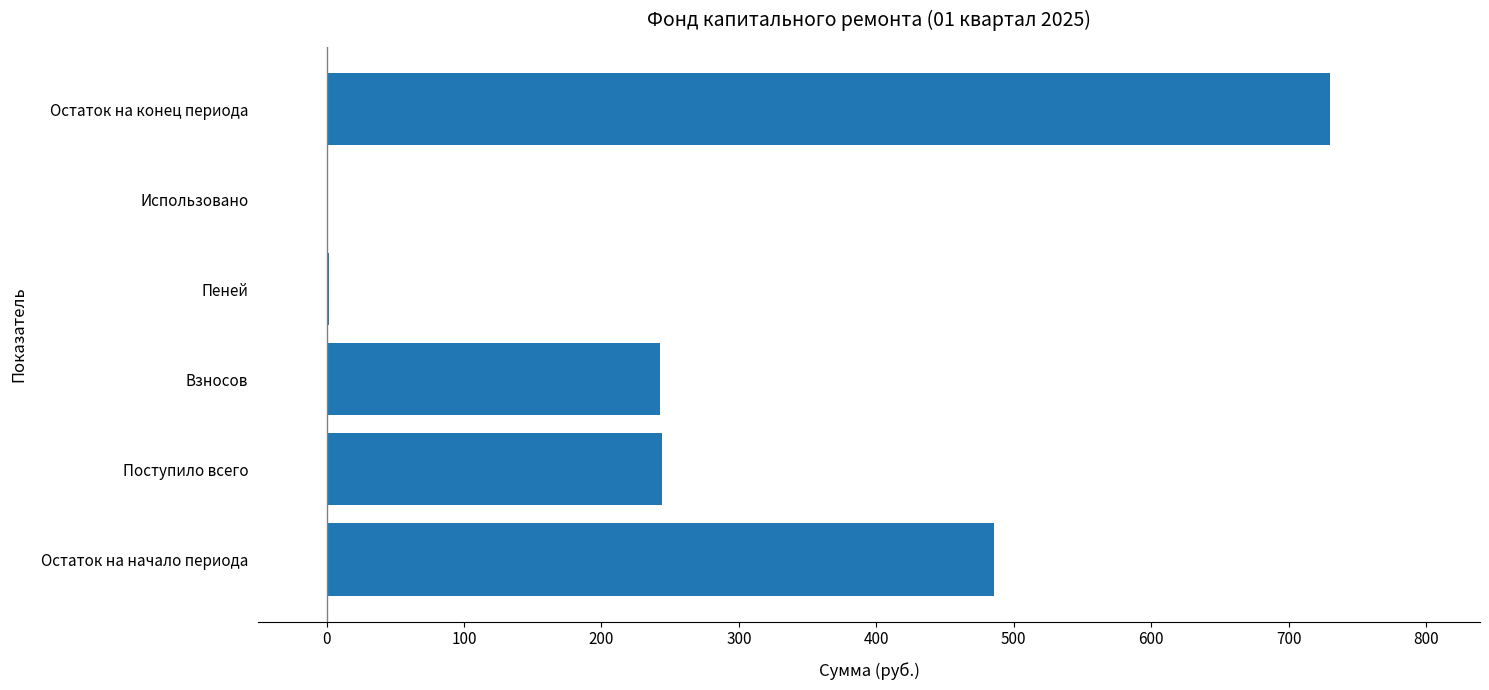

At which category does the chart reach its peak across all series?

Остаток на конец периода